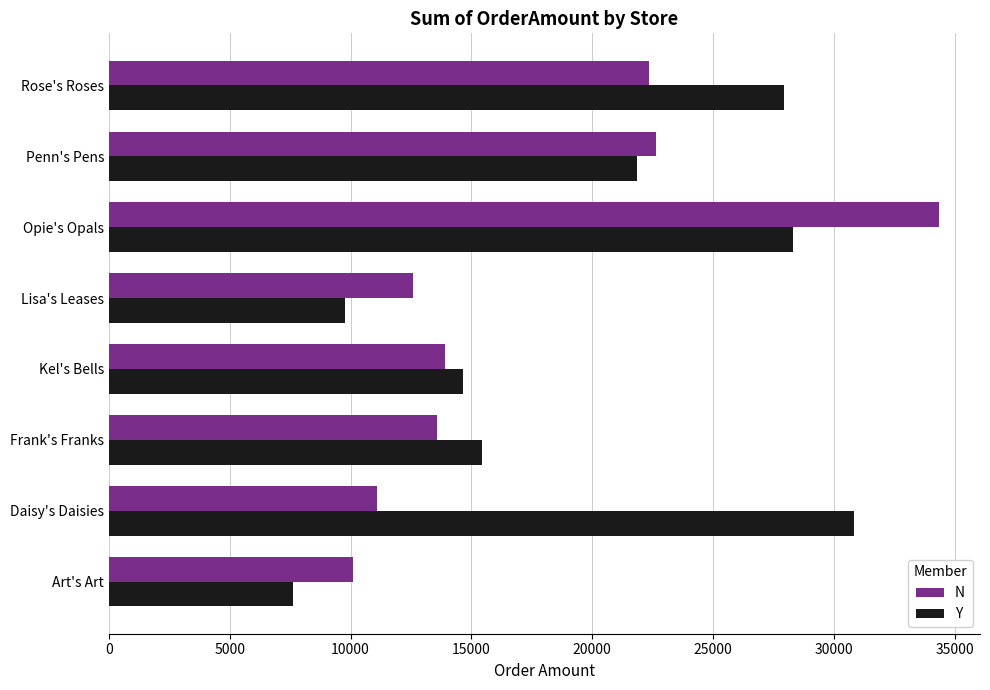

What is the lowest value of the Y series?

7613.7